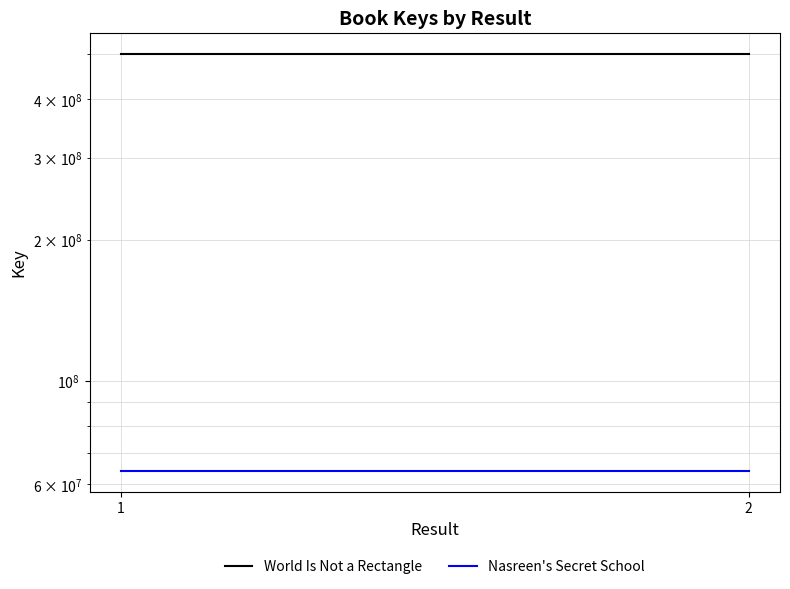

Reading left to right, transcribe all the data shown in this chart.

World Is Not a Rectangle: 1=501443681	2=501443681
Nasreen's Secret School: 1=64041335	2=64041335